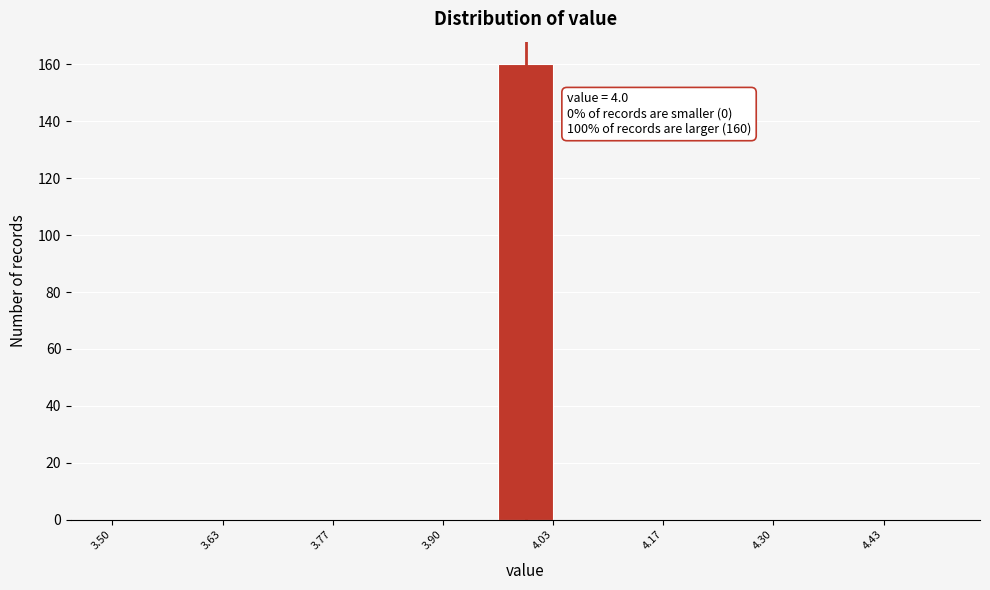

Read against the x-axis, roughly where is the centre of the tallest bar?

4.00